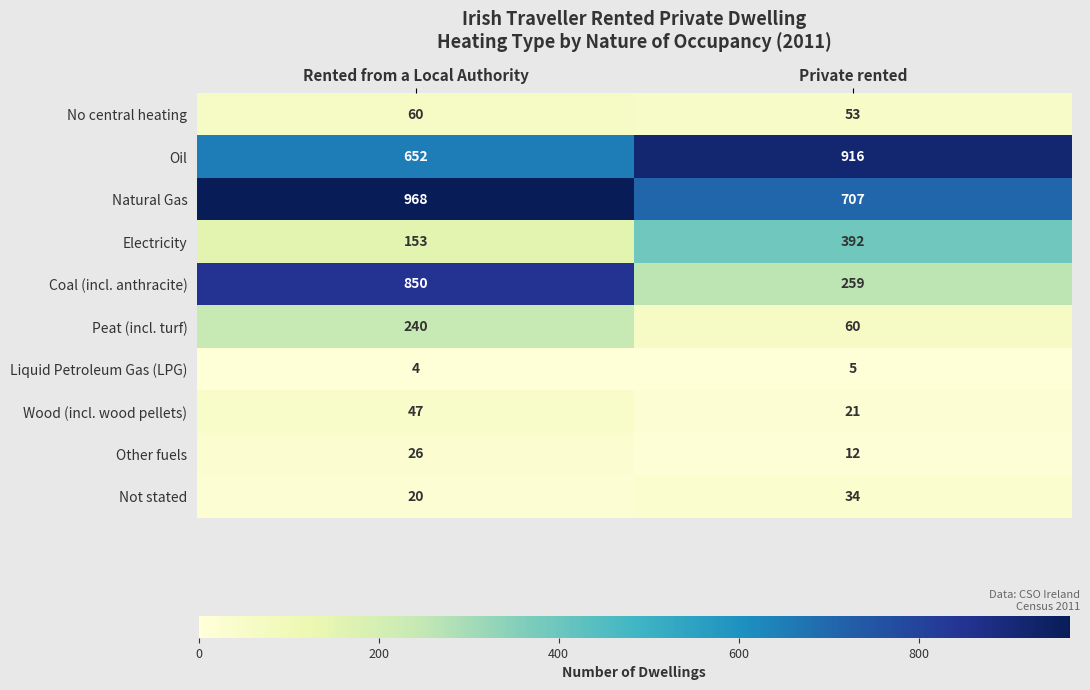

Reading left to right, list all the values displayed in this chart.

No central heating: 60	53
Oil: 652	916
Natural Gas: 968	707
Electricity: 153	392
Coal (incl. anthracite): 850	259
Peat (incl. turf): 240	60
Liquid Petroleum Gas (LPG): 4	5
Wood (incl. wood pellets): 47	21
Other fuels: 26	12
Not stated: 20	34